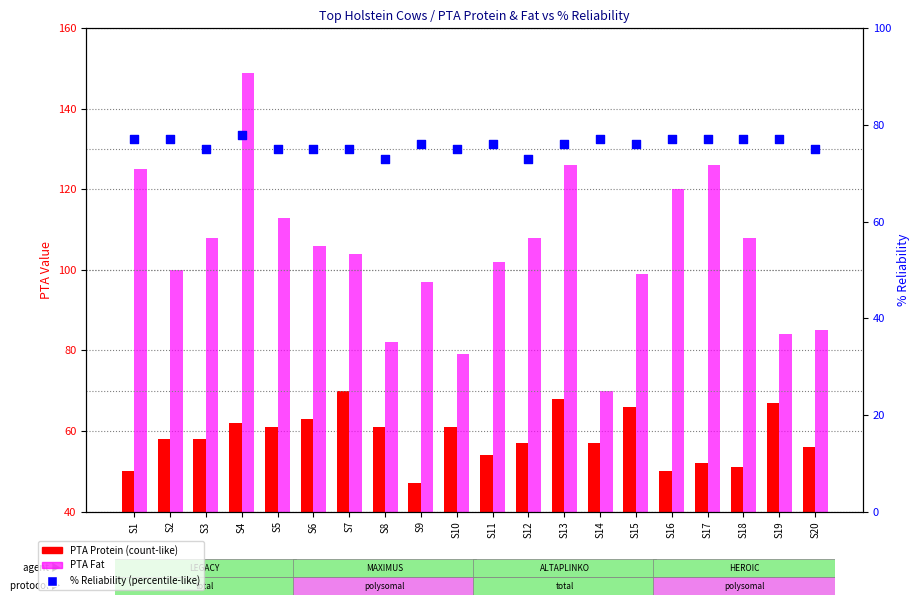

What are all the series names shown in the legend?

PTA Protein, PTA Fat, % Reliability